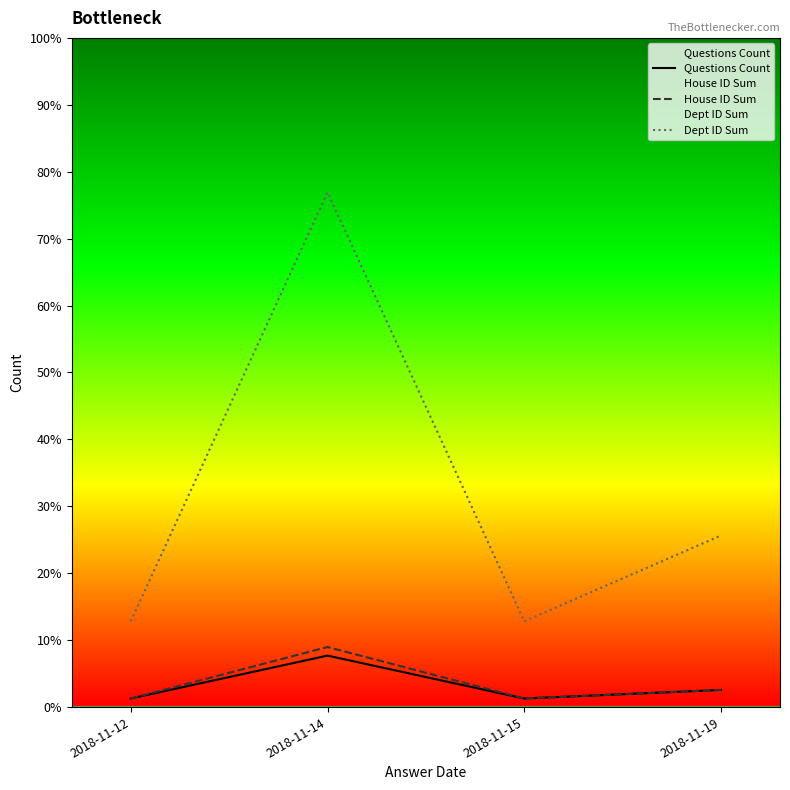

At which label does Dept ID Sum reach its minimum?

2018-11-12